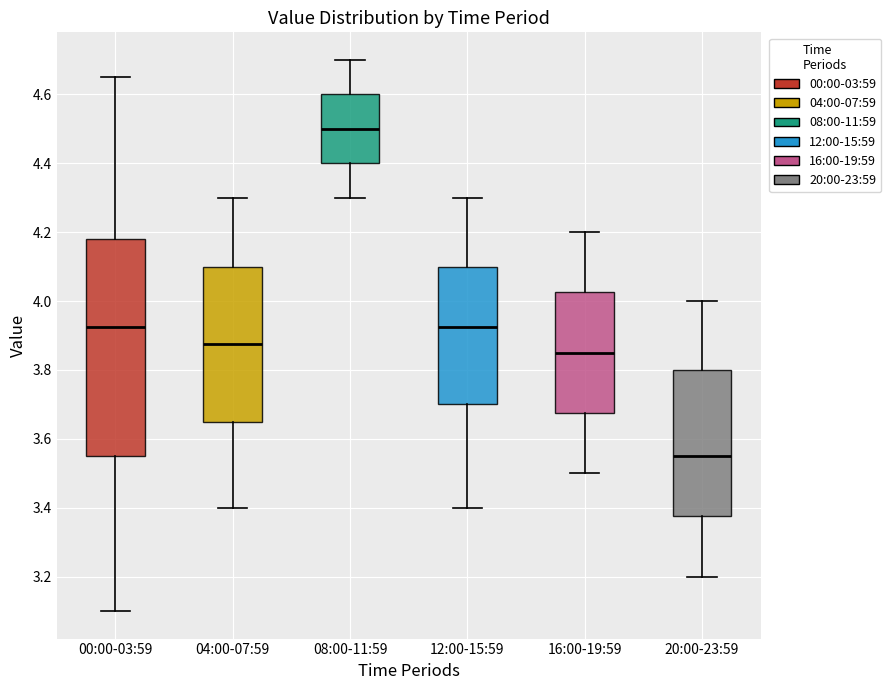

Reading left to right, read every box against the y-axis: the position of its median line, the range the box covers, and the ends of its whiskers. The values are not printed on the chart, so give them approximately, as read against the axis.

00:00-03:59: median 3.92, box 3.56 to 4.18, whiskers 3.10 to 4.66
04:00-07:59: median 3.88, box 3.66 to 4.10, whiskers 3.40 to 4.30
08:00-11:59: median 4.50, box 4.40 to 4.60, whiskers 4.30 to 4.70
12:00-15:59: median 3.92, box 3.70 to 4.10, whiskers 3.40 to 4.30
16:00-19:59: median 3.86, box 3.68 to 4.02, whiskers 3.50 to 4.20
20:00-23:59: median 3.56, box 3.38 to 3.80, whiskers 3.20 to 4.00